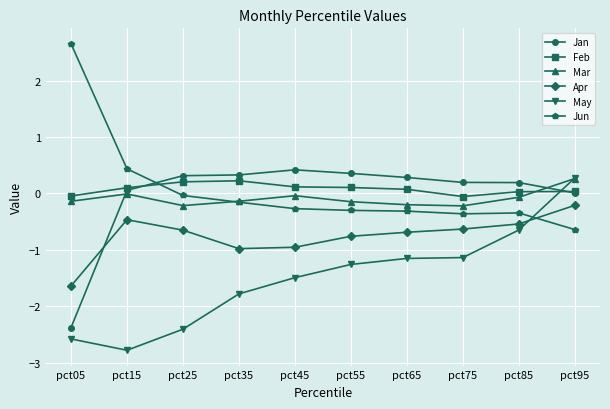

True or false: Apr and Feb intersect in this chart.

False